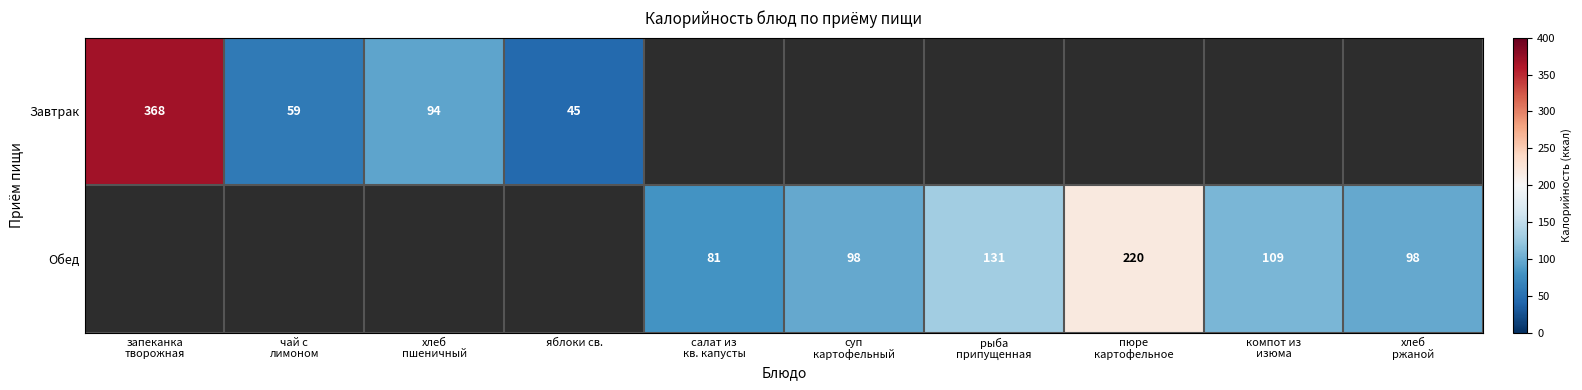

What is the minimum value for Завтрак?

45.0